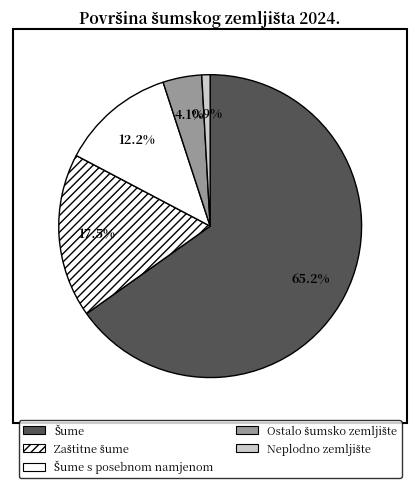

What is the change in value from Šume to Neplodno zemljište?

-2525195